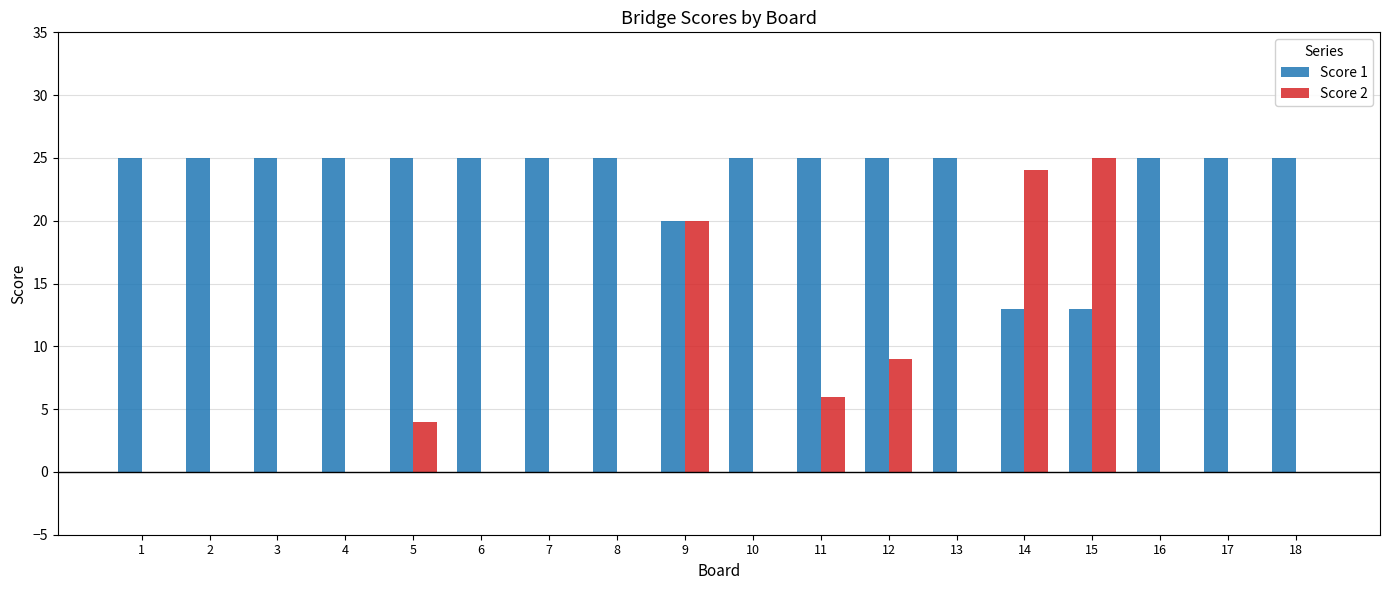

Between 13 and 15, which series saw the biggest shift?

Score 2